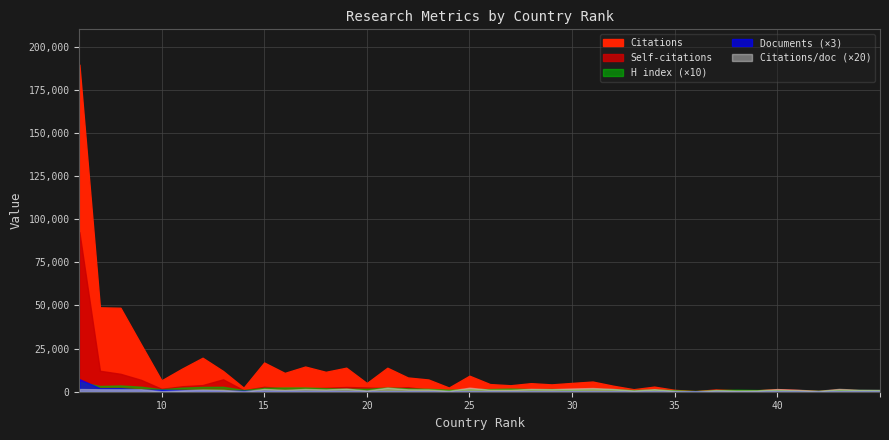

Reading left to right, extract all data points from this chart.

Documents: 1=2431.0	2=685.0	3=692.0	4=392.0	5=373.0	6=328.0	7=309.0	8=226.0	9=208.0	10=209.0	11=199.0	12=182.0	13=174.0	14=156.0	15=142.0	16=120.0	17=119.0	18=107.0	19=86.0	20=79.0	21=77.0	22=67.0	23=60.0	24=58.0	25=54.0	26=55.0	27=43.0	28=40.0	29=40.0	30=37.0	31=31.0	32=27.0	33=25.0	34=22.0	35=20.0	36=18.0	37=17.0	38=17.0	39=15.0	40=12.0
Citations per document: 1=78.0	2=71.4	3=70.3	4=70.2	5=17.6	6=40.8	7=63.7	8=53.1	9=11.2	10=81.0	11=54.8	12=80.1	13=66.2	14=89.3	15=35.3	16=115.8	17=69.3	18=66.2	19=28.1	20=117.4	21=57.5	22=55.8	23=82.5	24=73.3	25=94.4	26=107.1	27=80.7	28=36.2	29=73.7	30=29.2	31=11.4	32=47.8	33=34.0	34=37.5	35=76.2	36=55.6	37=25.3	38=81.8	39=56.9	40=53.1
H index: 1=568.0	2=334.0	3=366.0	4=292.0	5=145.0	6=240.0	7=279.0	8=287.0	9=99.0	10=229.0	11=248.0	12=249.0	13=203.0	14=180.0	15=169.0	16=245.0	17=199.0	18=170.0	19=121.0	20=154.0	21=154.0	22=187.0	23=148.0	24=157.0	25=126.0	26=167.0	27=149.0	28=94.0	29=132.0	30=92.0	31=44.0	32=94.0	33=119.0	34=100.0	35=104.0	36=70.0	37=52.0	38=119.0	39=97.0	40=91.0
Self-citations: 1=92465.0	2=12145.0	3=10386.0	4=6898.0	5=1682.0	6=3166.0	7=3853.0	8=7192.0	9=864.0	10=2865.0	11=1940.0	12=1912.0	13=2270.0	14=2755.0	15=2455.0	16=2059.0	17=2658.0	18=1101.0	19=585.0	20=729.0	21=910.0	22=661.0	23=778.0	24=799.0	25=634.0	26=573.0	27=498.0	28=246.0	29=335.0	30=196.0	31=55.0	32=186.0	33=253.0	34=127.0	35=37.0	36=105.0	37=80.0	38=254.0	39=237.0	40=159.0
Citations: 1=189566.0	2=48913.0	3=48648.0	4=27523.0	5=6576.0	6=13380.0	7=19693.0	8=11997.0	9=2339.0	10=16928.0	11=10897.0	12=14586.0	13=11526.0	14=13927.0	15=5012.0	16=13902.0	17=8247.0	18=7083.0	19=2418.0	20=9275.0	21=4425.0	22=3741.0	23=4948.0	24=4251.0	25=5096.0	26=5891.0	27=3472.0	28=1449.0	29=2946.0	30=1080.0	31=354.0	32=1290.0	33=849.0	34=825.0	35=1524.0	36=1001.0	37=430.0	38=1391.0	39=854.0	40=637.0